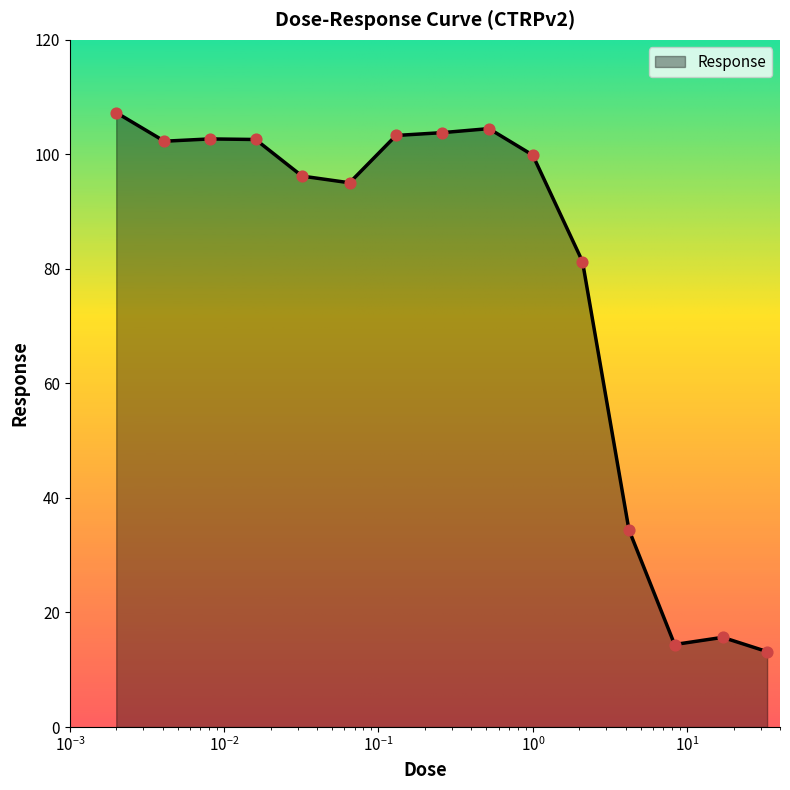

What is the greatest value displayed?

107.3